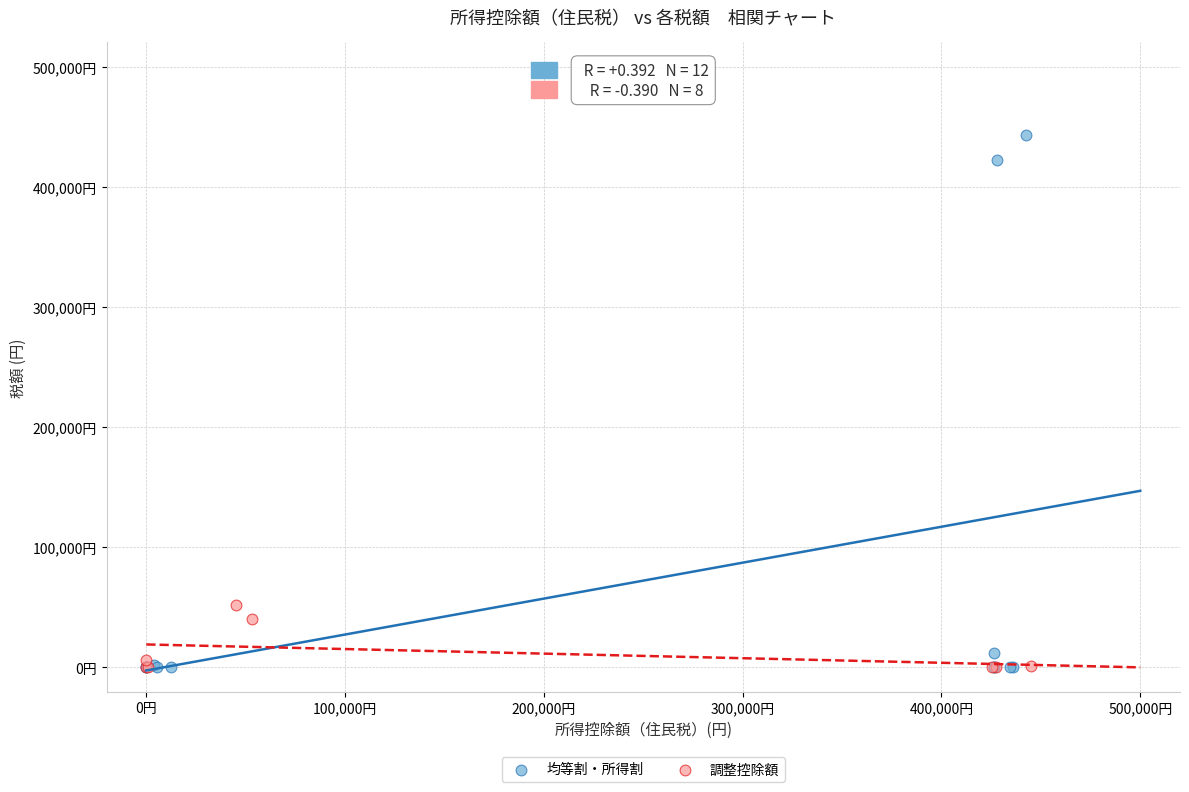

Which series has the widest spread of Y values?

均等割・所得割